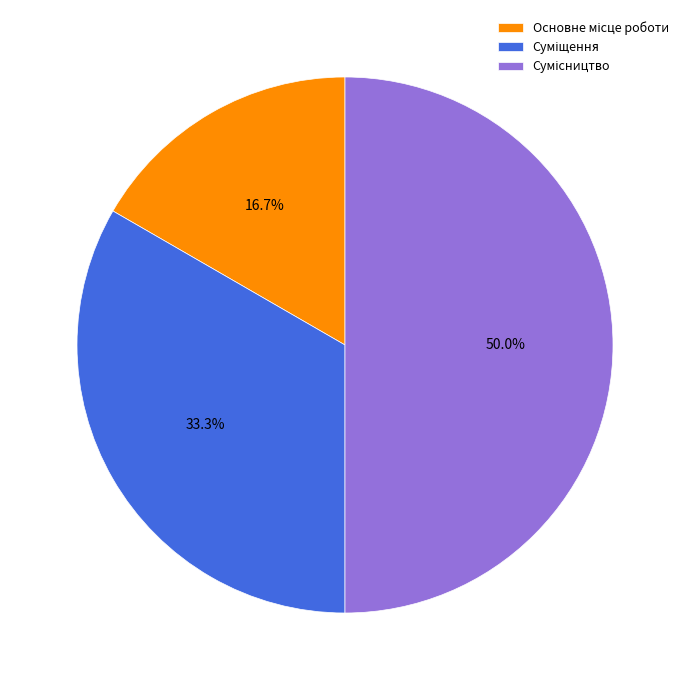

Is it true that Суміщення is 33% of the pie?

True